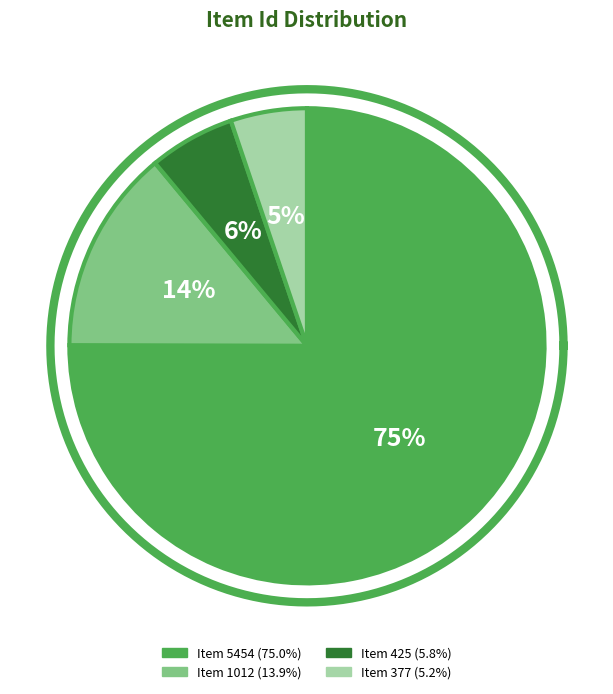

To the nearest percent, what percentage of the pie is Item 425?

6%